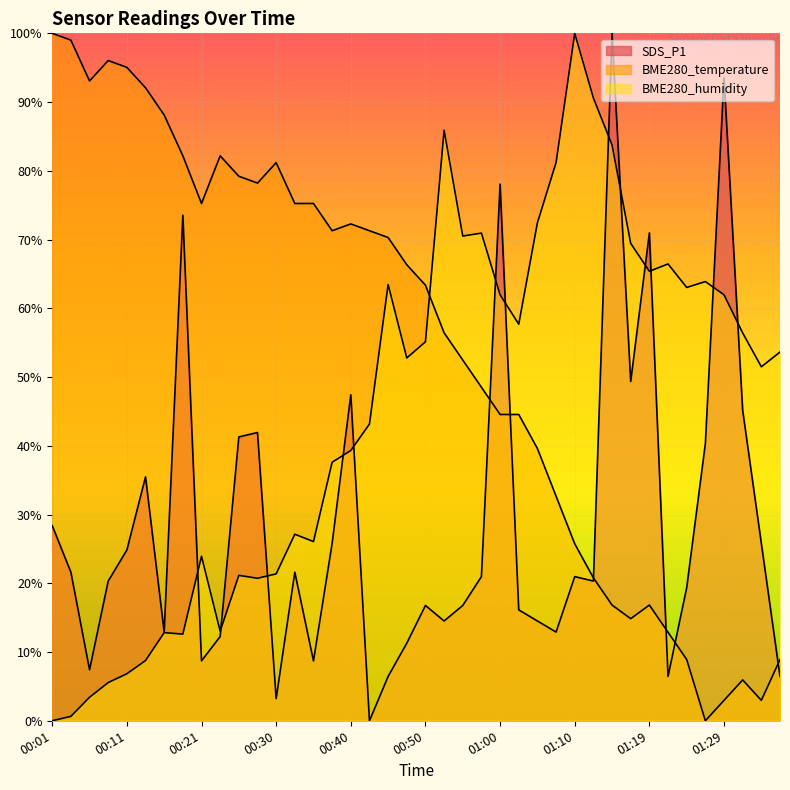

In BME280_humidity, how many points are lower than both neighbors (excluding endpoints)?

10